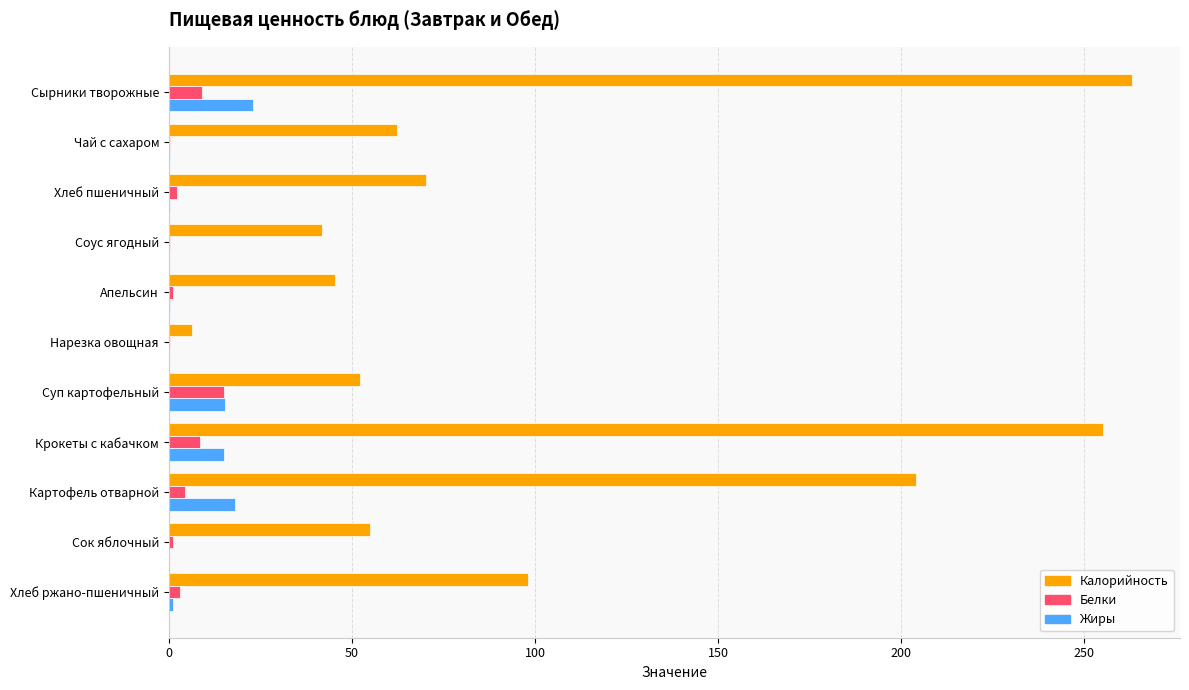

Is it true that Жиры equals 29.3 at Картофель отварной?

False